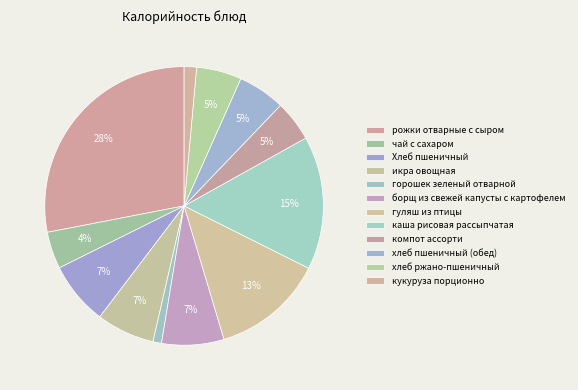

How many segments does this pie chart have?

12